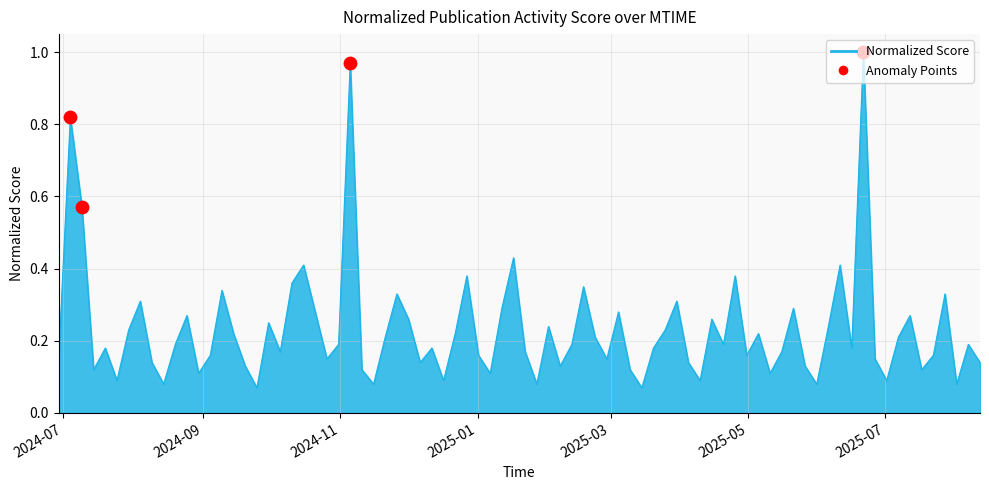

What is the difference between the maximum and minimum values?

0.9